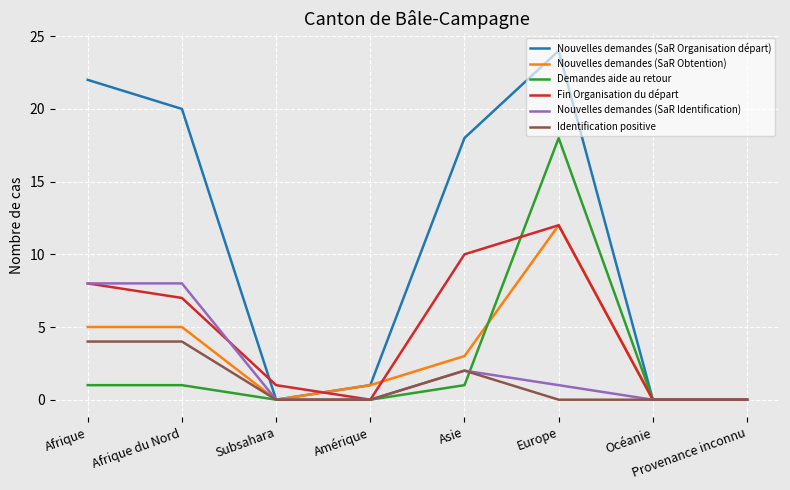

Is it true that Nouvelles demandes (SaR Obtention) equals 9 at Afrique?

False